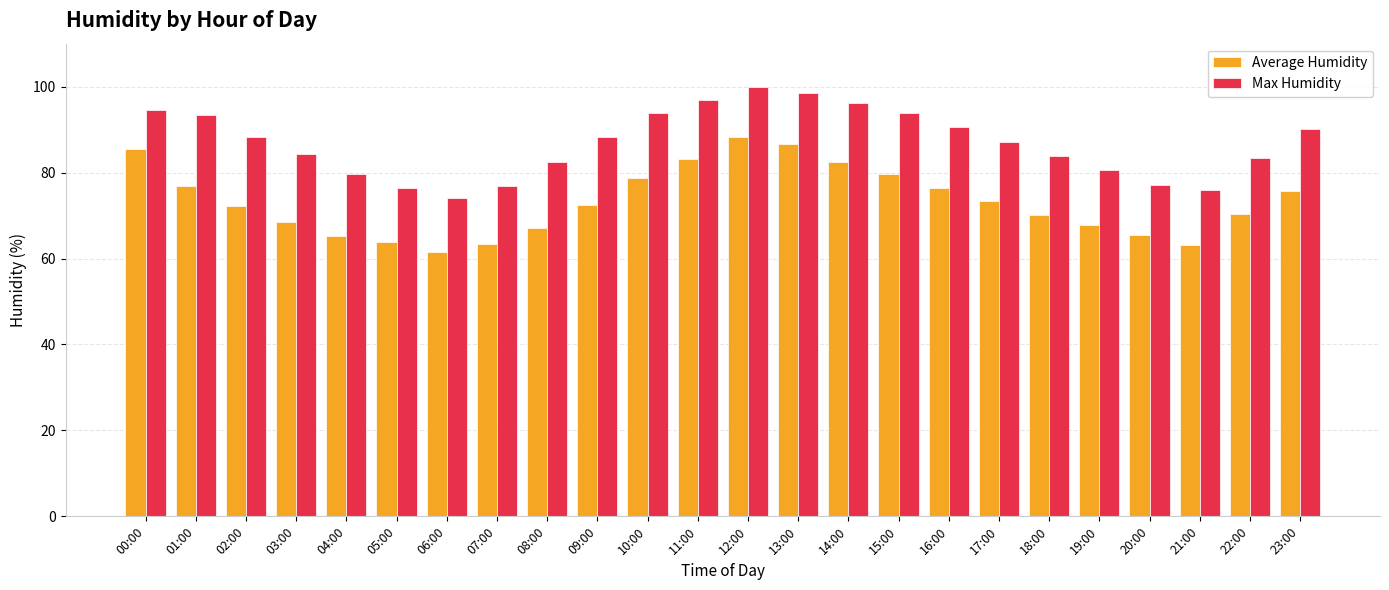

Does the chart contain any negative values?

No